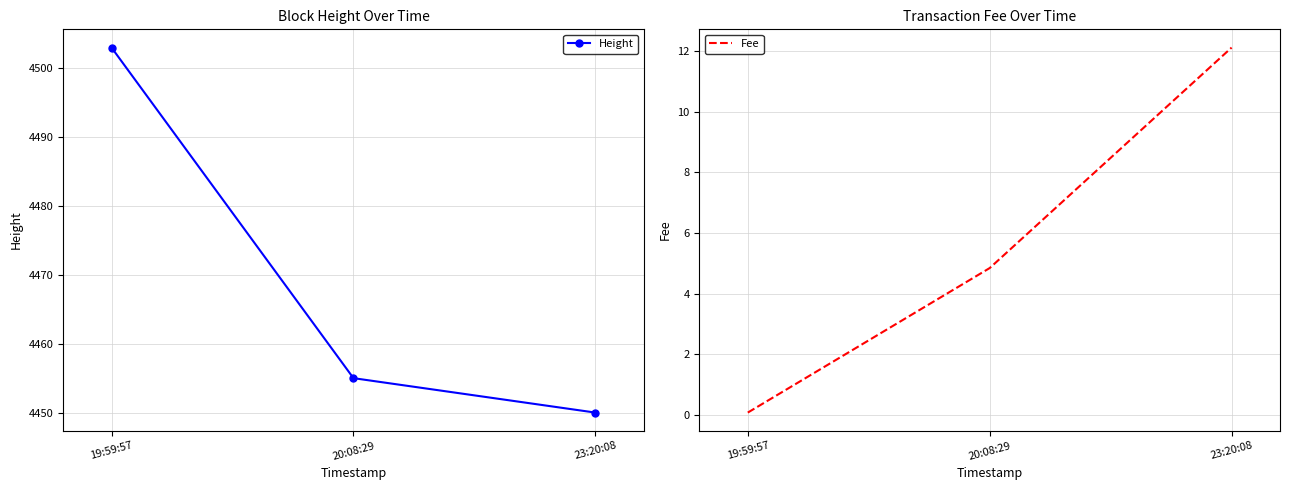

Is it true that Fee equals 0.1 at 19:59:57?

True